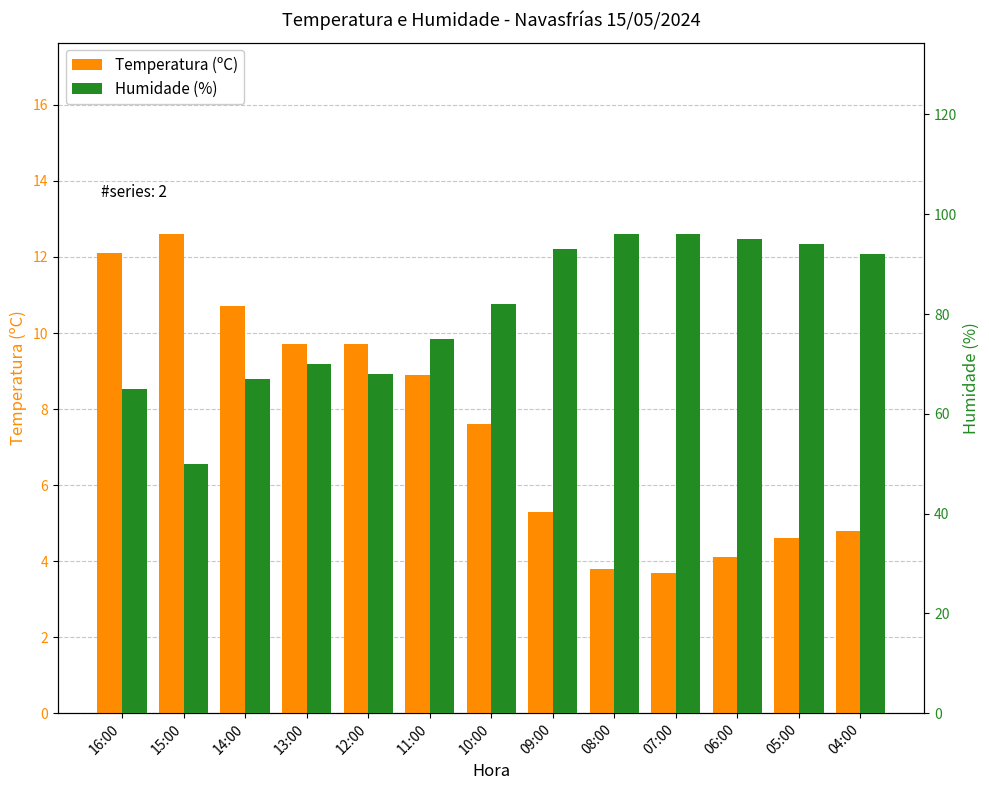

Reading left to right, extract all data points from this chart.

Temperatura (ºC): 16:00=12.1	15:00=12.6	14:00=10.7	13:00=9.7	12:00=9.7	11:00=8.9	10:00=7.6	09:00=5.3	08:00=3.8	07:00=3.7	06:00=4.1	05:00=4.6	04:00=4.8
Humidade (%): 16:00=65.0	15:00=50.0	14:00=67.0	13:00=70.0	12:00=68.0	11:00=75.0	10:00=82.0	09:00=93.0	08:00=96.0	07:00=96.0	06:00=95.0	05:00=94.0	04:00=92.0